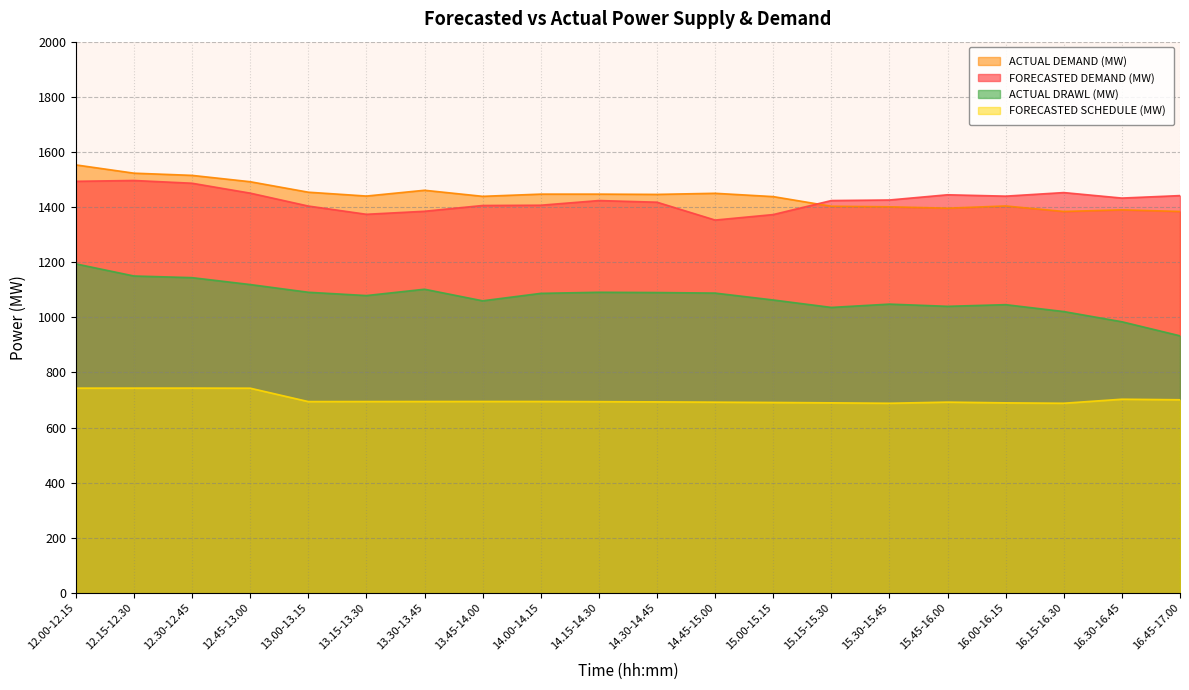

What is the average value of the ACTUAL DEMAND (MW) series?

1443.3